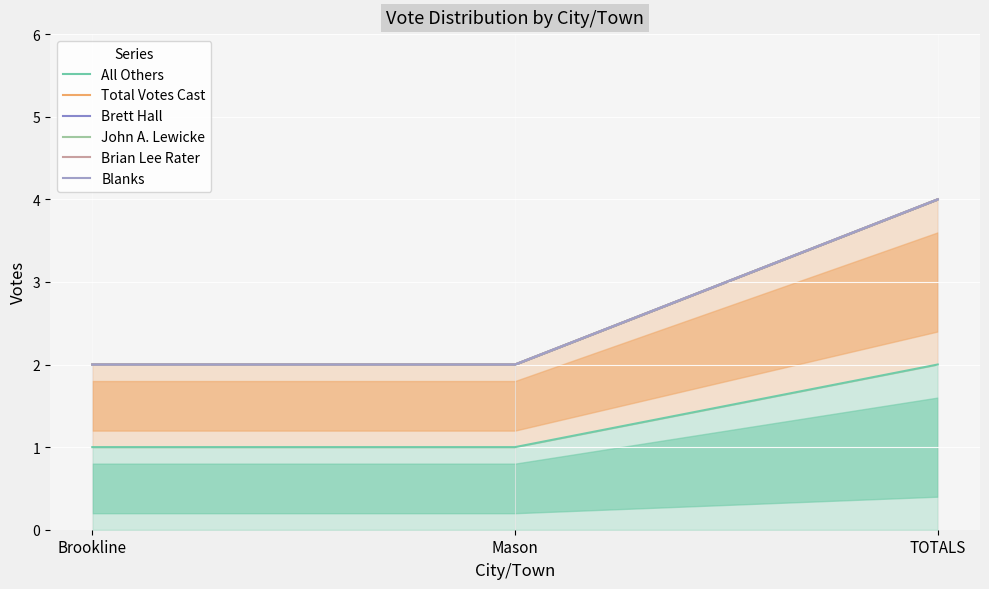

At which label is Brett Hall closest to 3?

Brookline